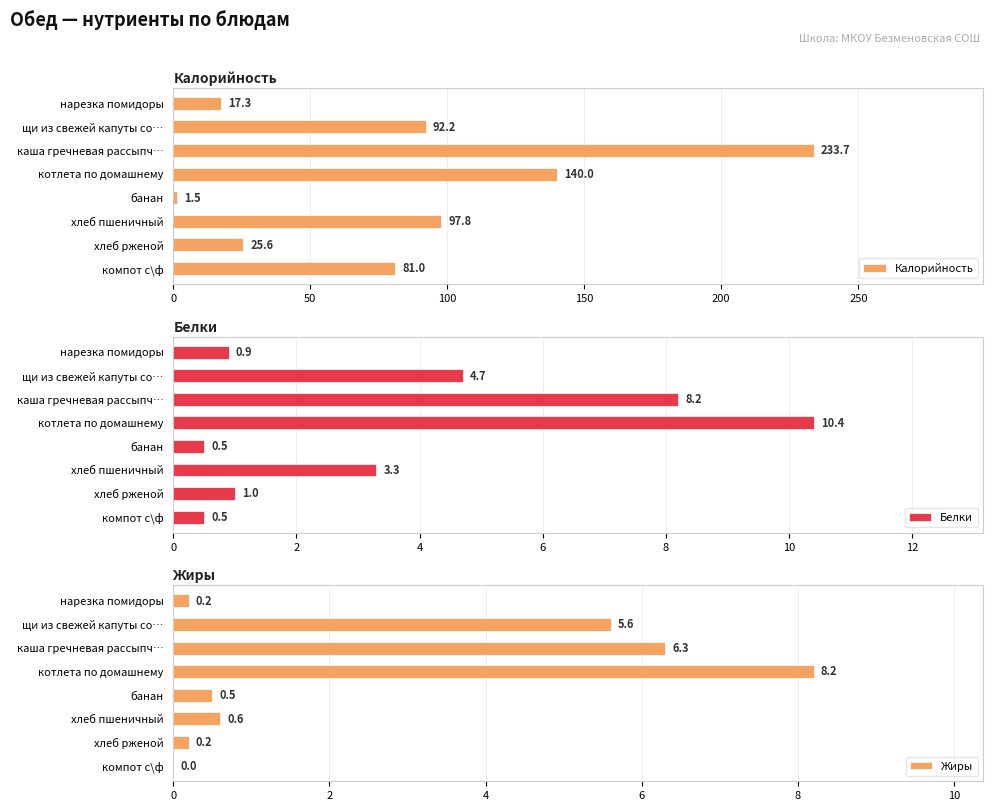

The Калорийность series shows 124.0 at компот с\ф. True or false?

False